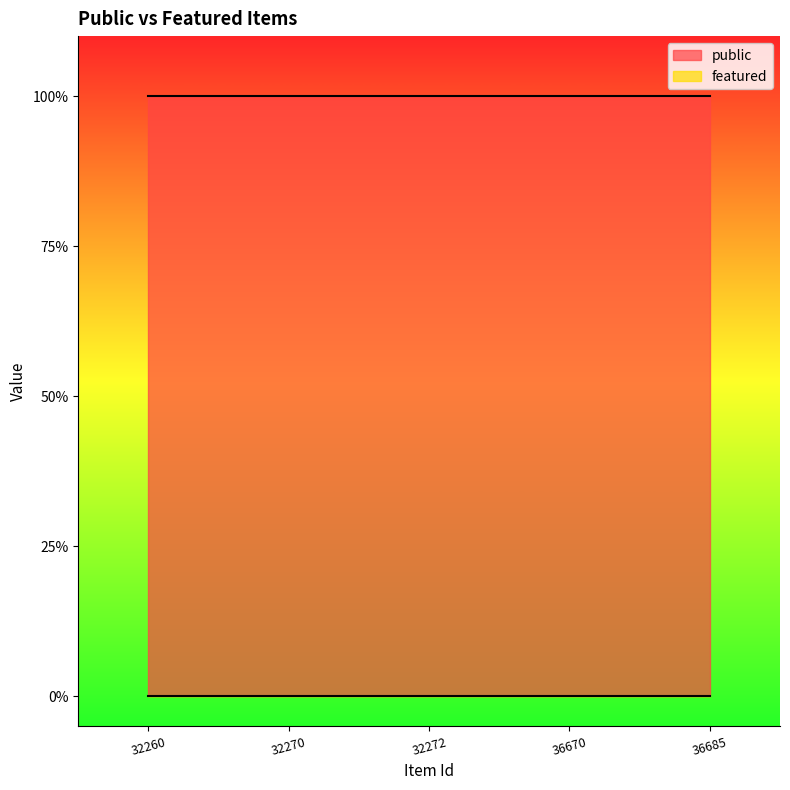

Which series has the largest total across all categories?

public